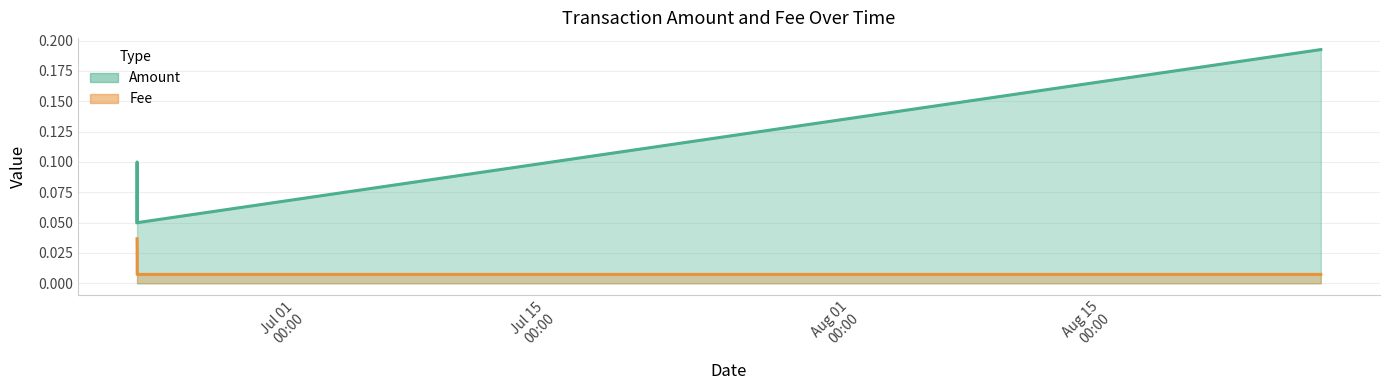

List the series in order of their peak value, lowest first.

Fee, Amount